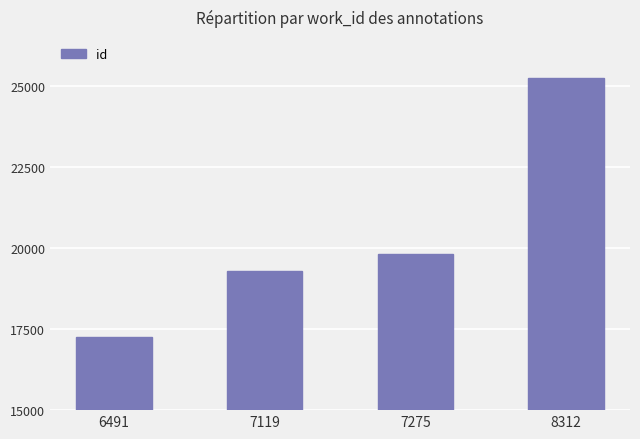

What is the difference between the maximum and second lowest values?

5956